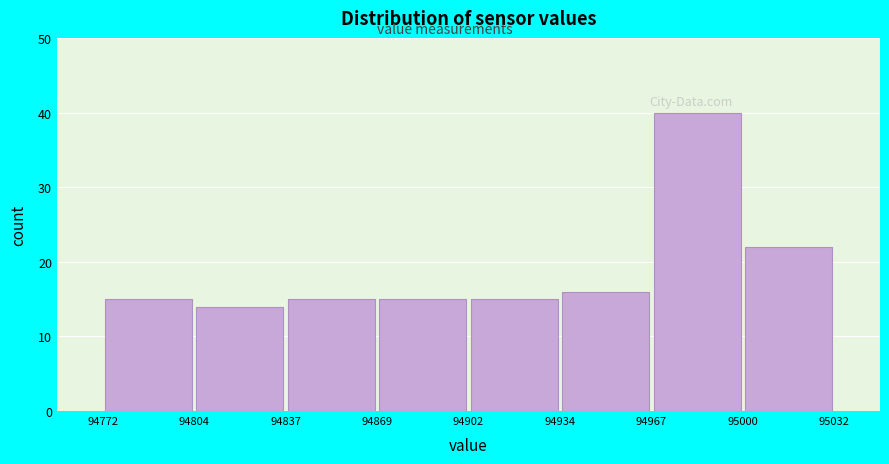

Over which range of the x-axis is the bar tallest?

94967 to 95000